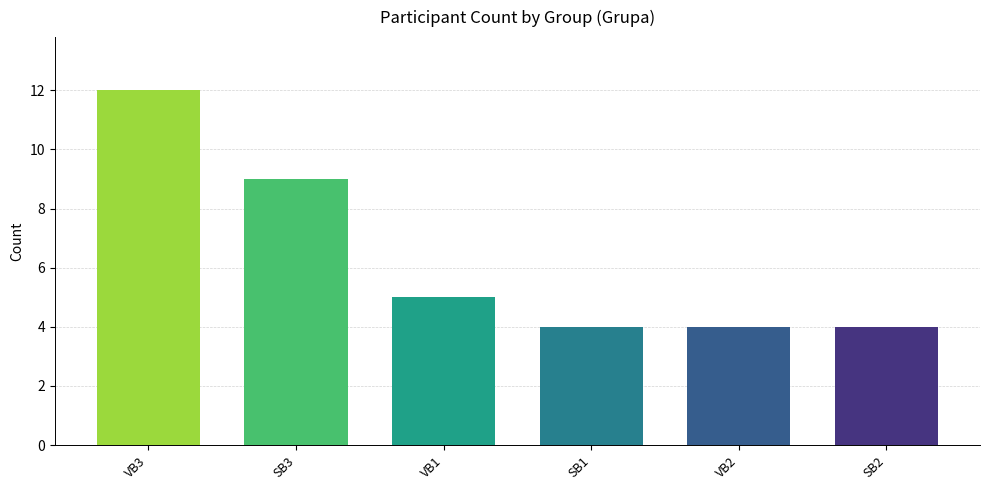

What is the label of the 2nd bar from the left?

SB3